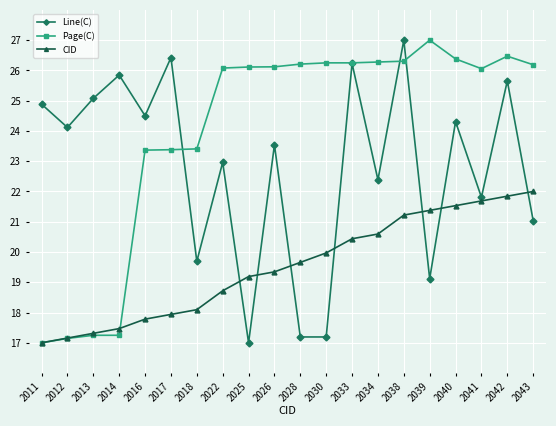

At which category is the sum across all series the highest?

2038